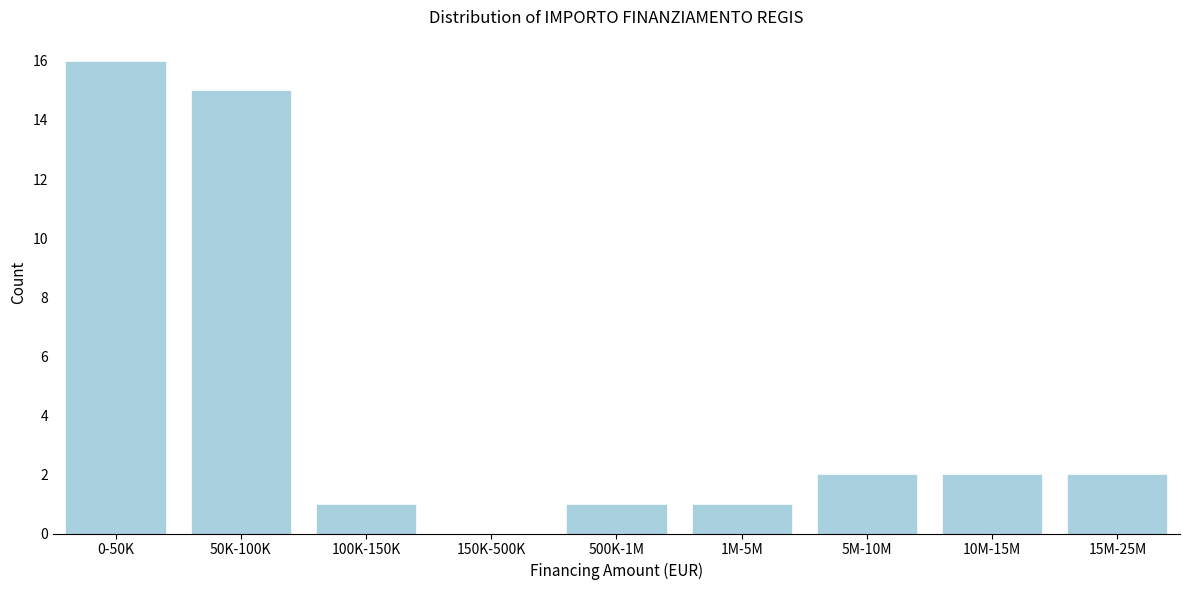

Reading right to left, what are all the values shown in this chart?

15M-25M=2	10M-15M=2	5M-10M=2	1M-5M=1	500K-1M=1	150K-500K=0	100K-150K=1	50K-100K=15	0-50K=16